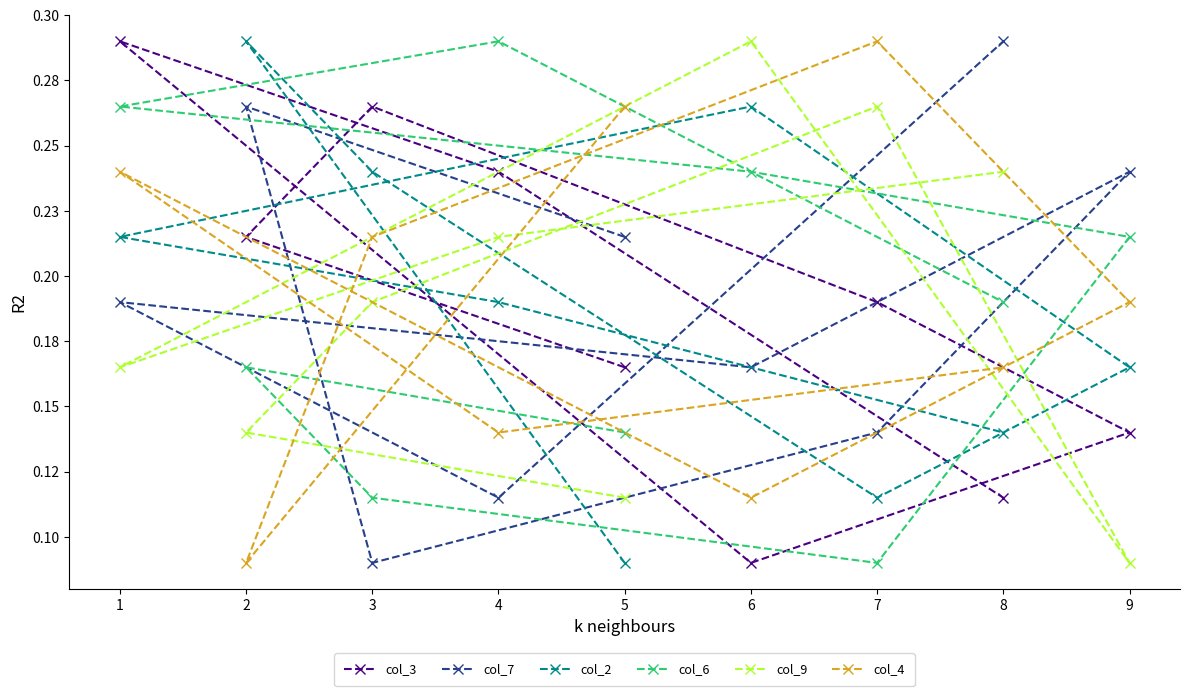

What is the difference between the maximum and second lowest values in the col_4 series?

0.2